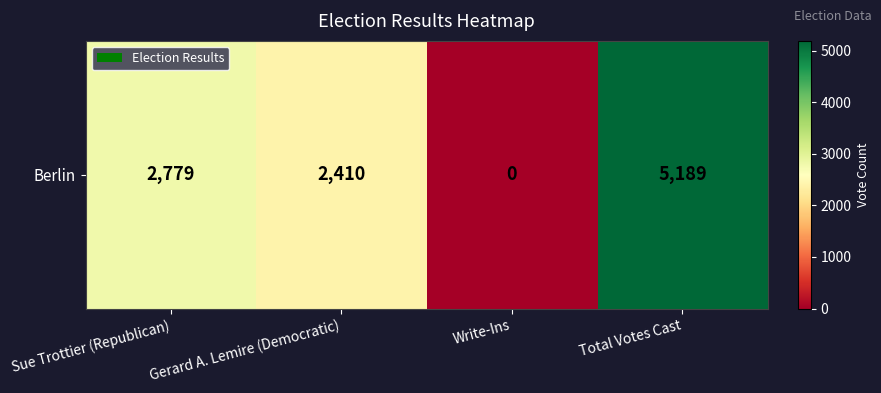

The value at Gerard A. Lemire (Democratic) is 4170. True or false?

False